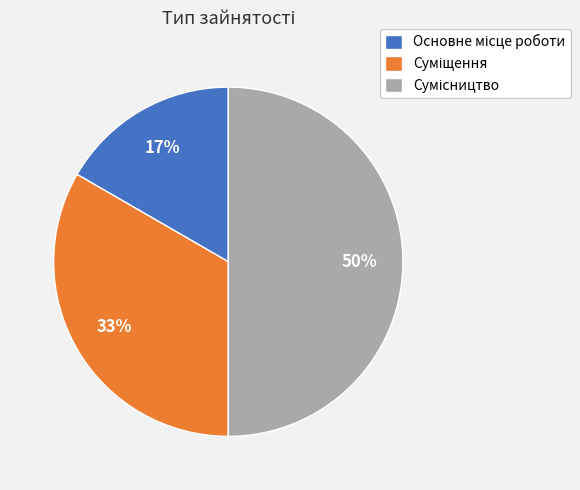

To the nearest percent, what is the average slice percentage?

33%